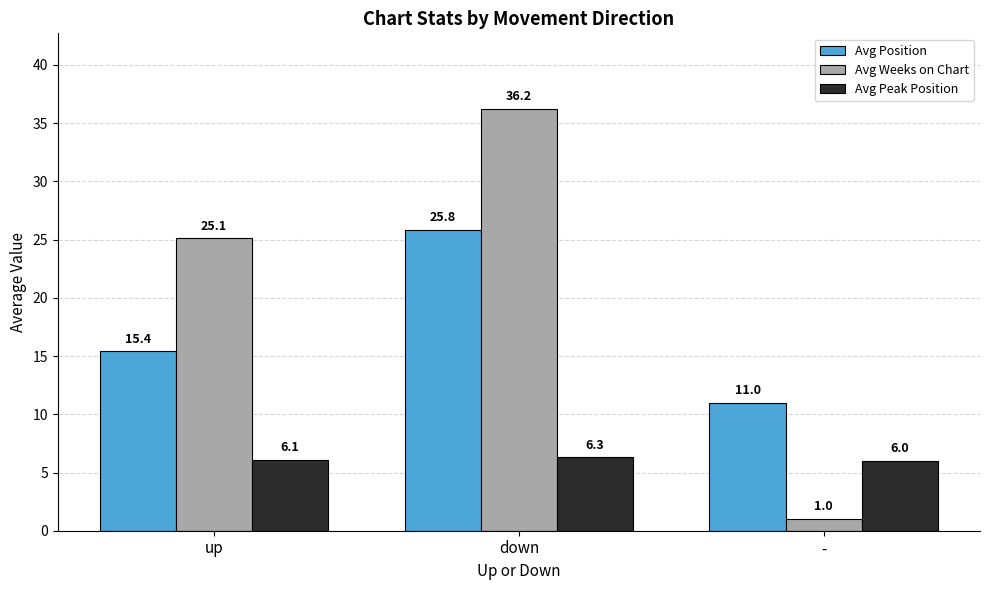

What is the sum of all Avg Peak Position values?

18.4